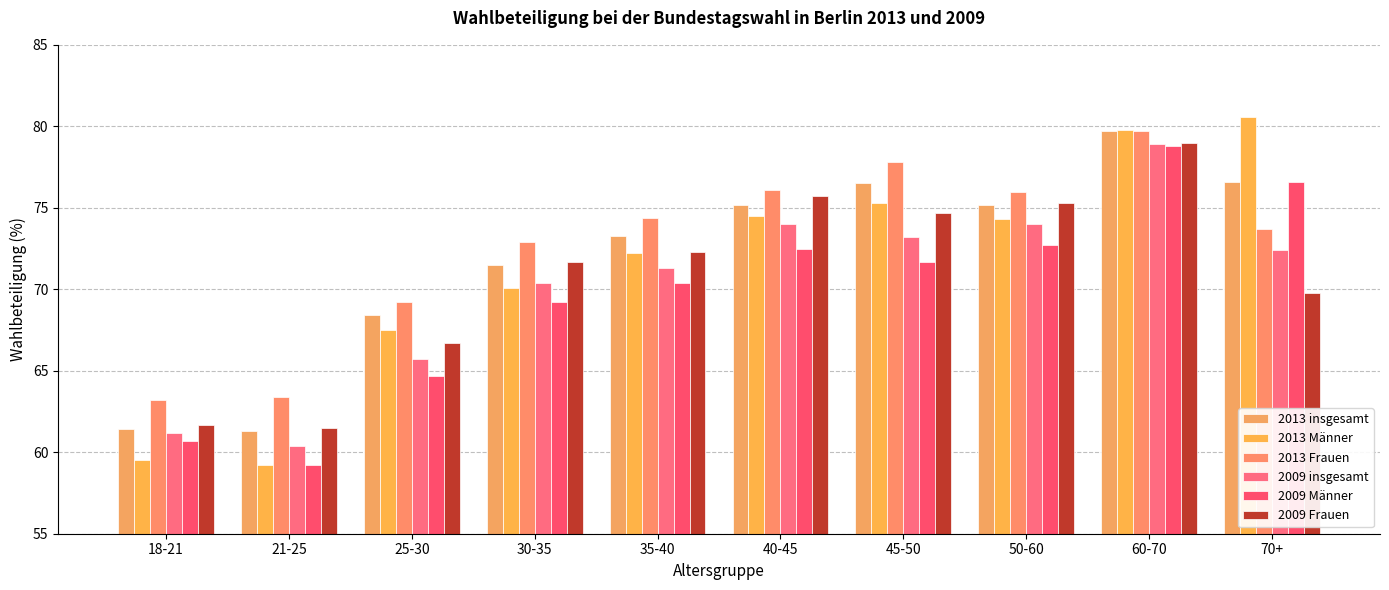

Are the bars horizontal?

No